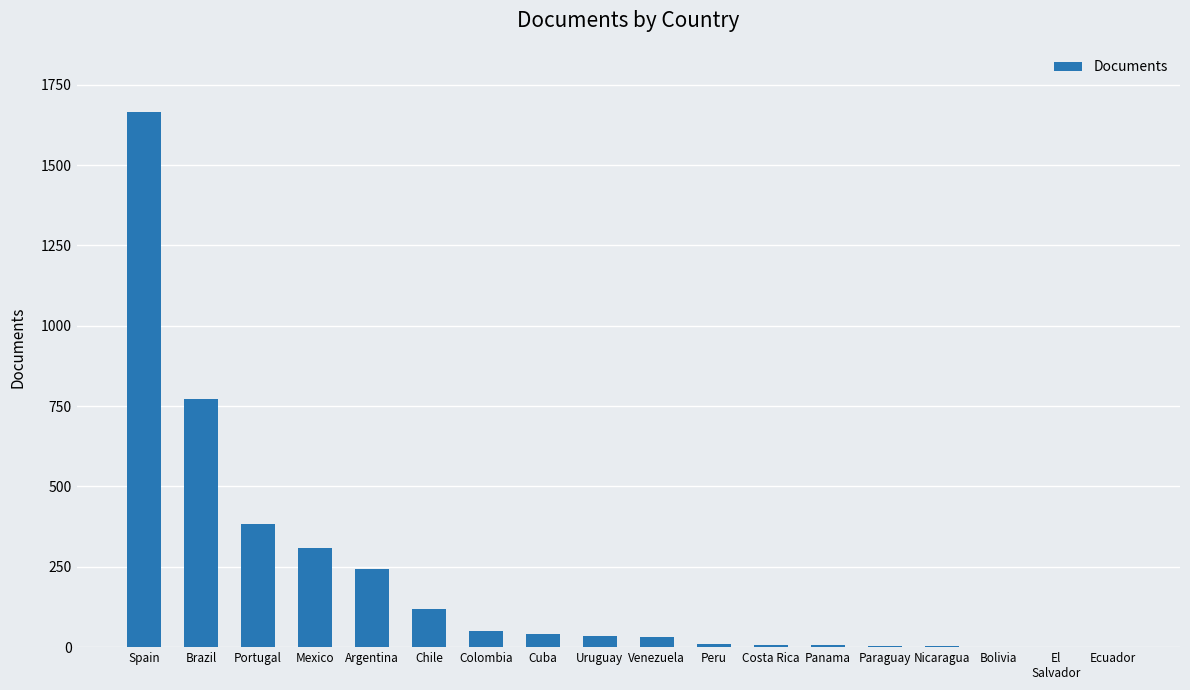

True or false: the data shows 50 at Colombia.

True